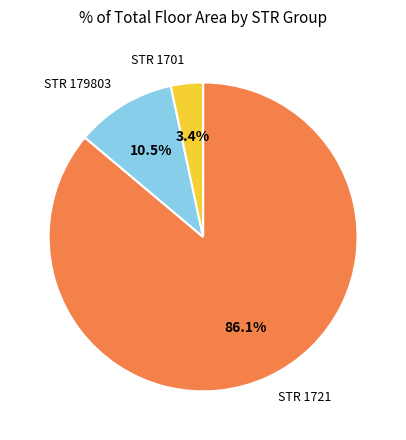

Does any single category account for the majority?

Yes